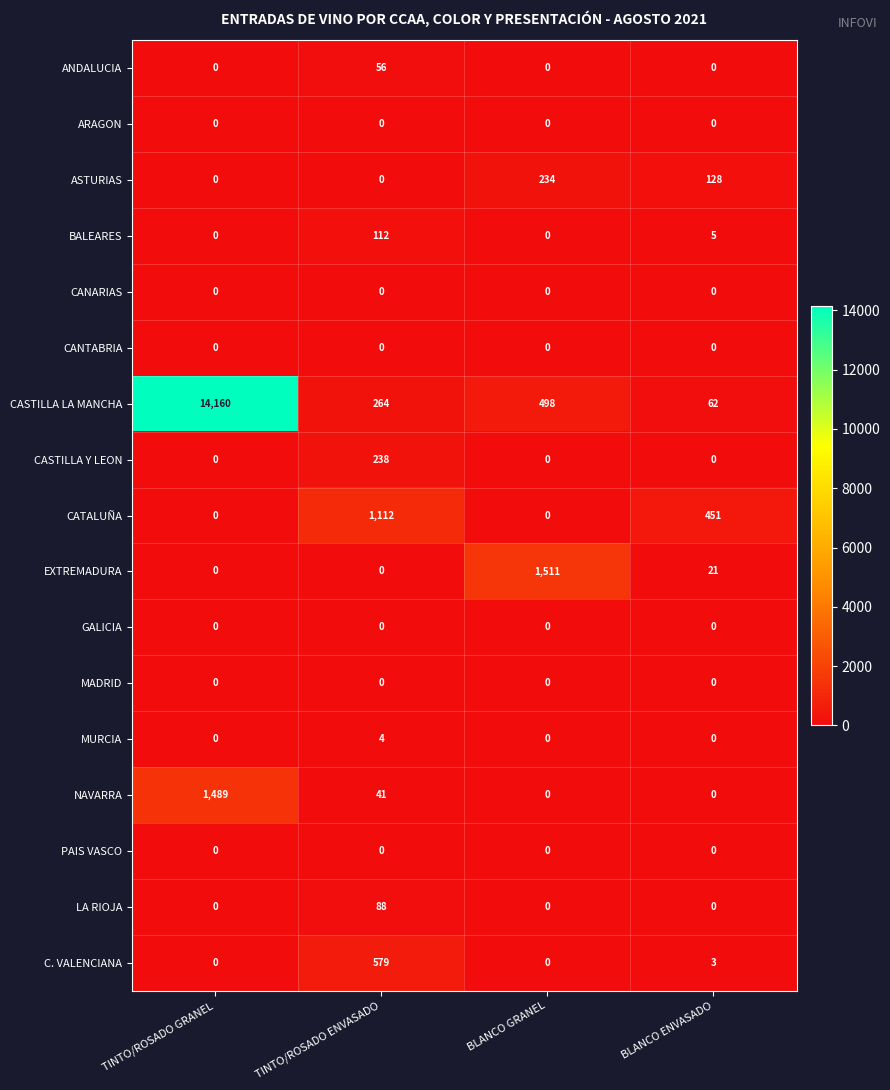

What is the greatest value displayed?

14160